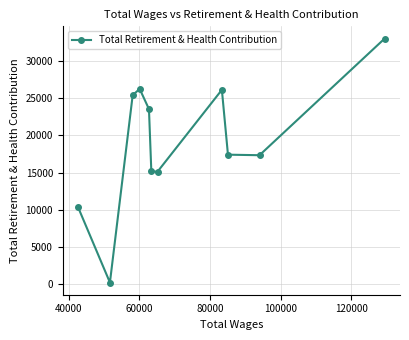

Count the number of data series in this chart.

1